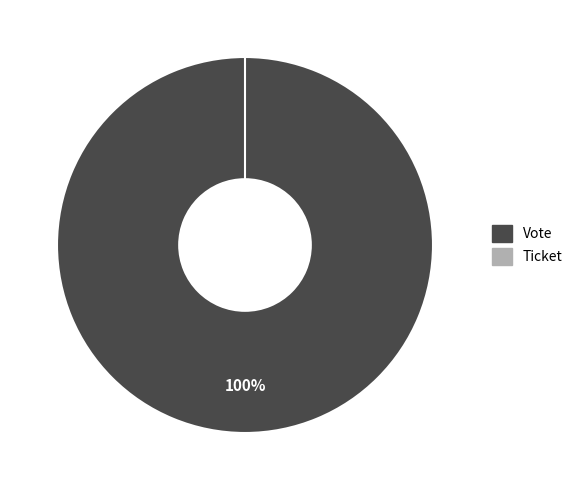

True or false: Vote accounts for 91% of the total.

False